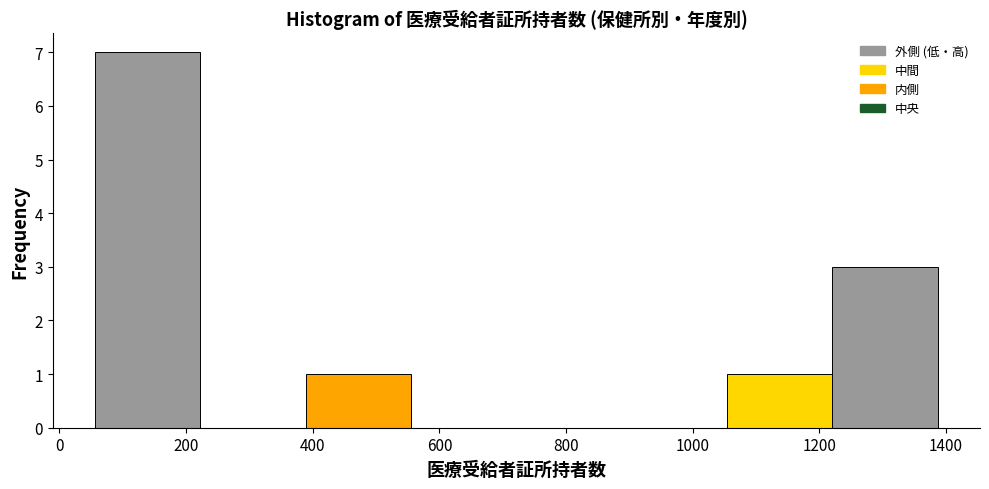

Reading left to right, transcribe this chart: for each bar, give the range it covers on the x-axis and its height. Neither the bar edges nor the heights are printed on the chart, so give them approximately, as read against the axes.

60 to 220: 7
220 to 380: 0
380 to 560: 1
560 to 720: 0
720 to 880: 0
880 to 1060: 0
1060 to 1220: 1
1220 to 1380: 3